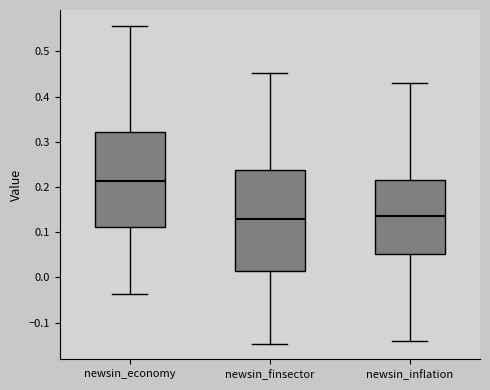

Which box's median line is the highest?

newsin_economy